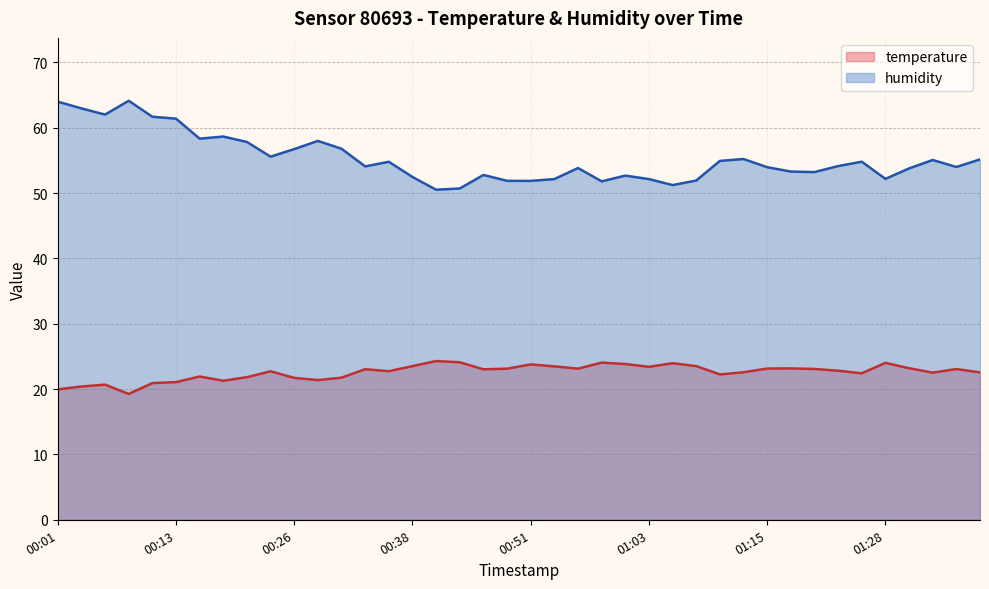

What is the difference between the second highest and second lowest values in the temperature series?

4.1